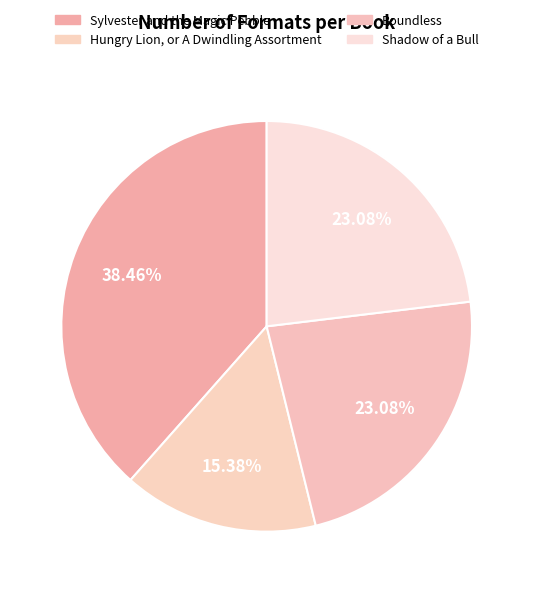

Does any single category account for the majority?

No